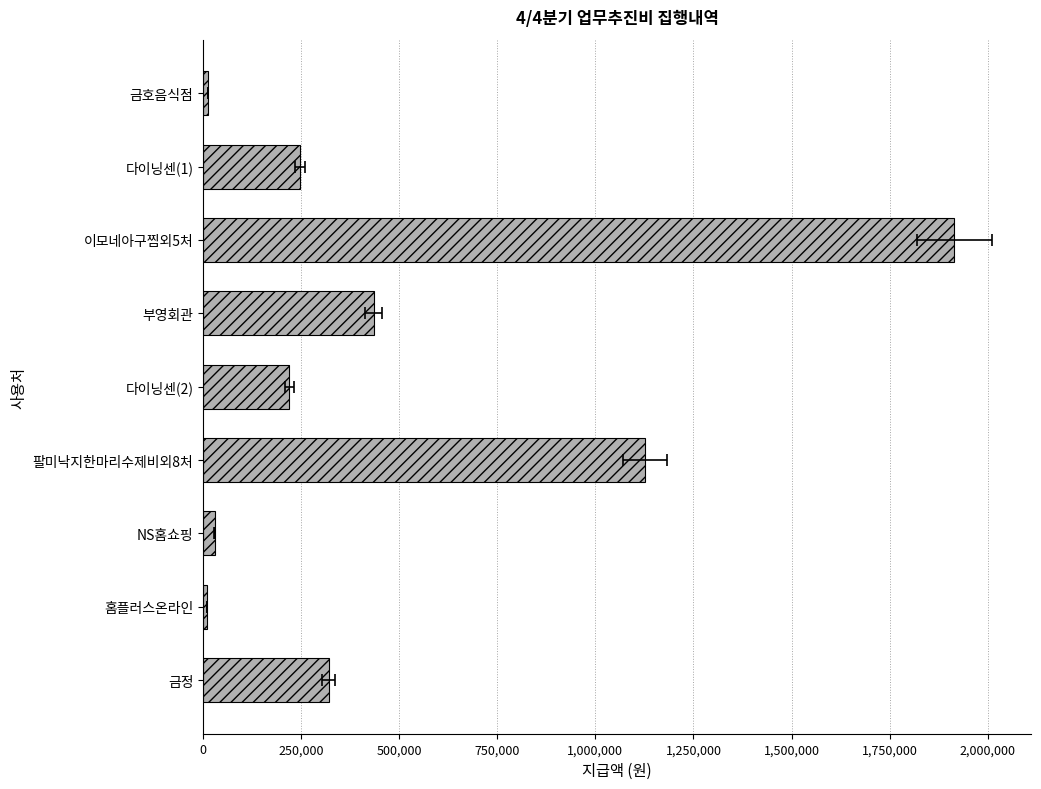

What is the value of the 8th bar from the left?

9700